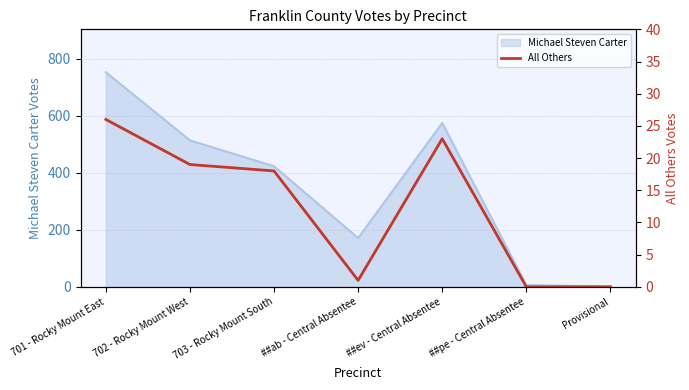

What is the label of the 5th point from the right?

703 - Rocky Mount South